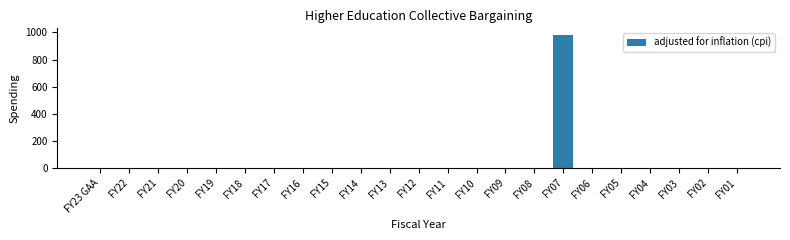

Reading left to right, transcribe all the data shown in this chart.

FY23 GAA=0	FY22=0	FY21=0	FY20=0	FY19=0	FY18=0	FY17=0	FY16=0	FY15=0	FY14=0	FY13=0	FY12=0	FY11=0	FY10=0	FY09=0	FY08=0	FY07=981	FY06=0	FY05=0	FY04=0	FY03=0	FY02=0	FY01=0